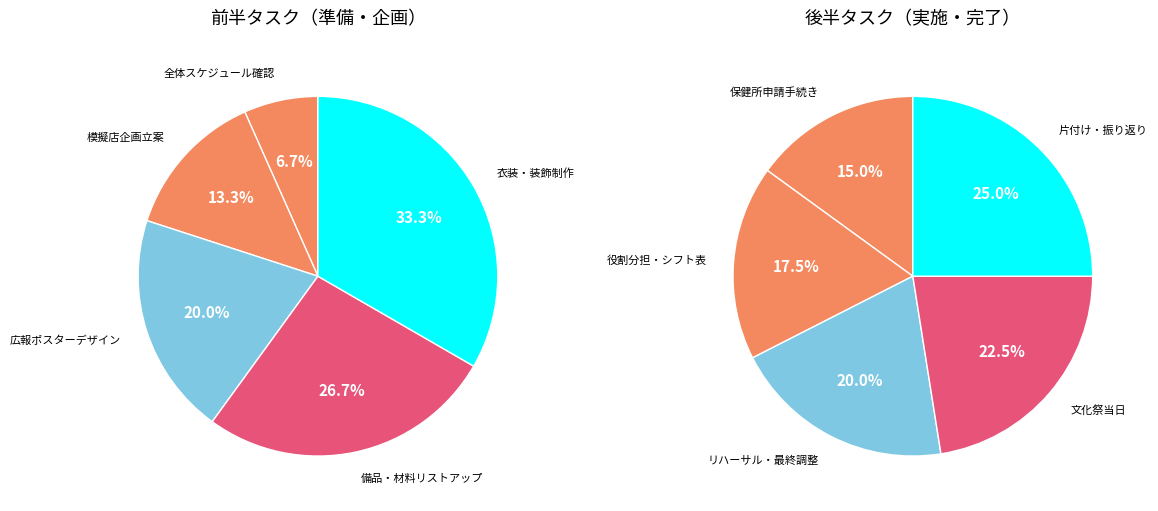

Count the number of slices in the pie.

5